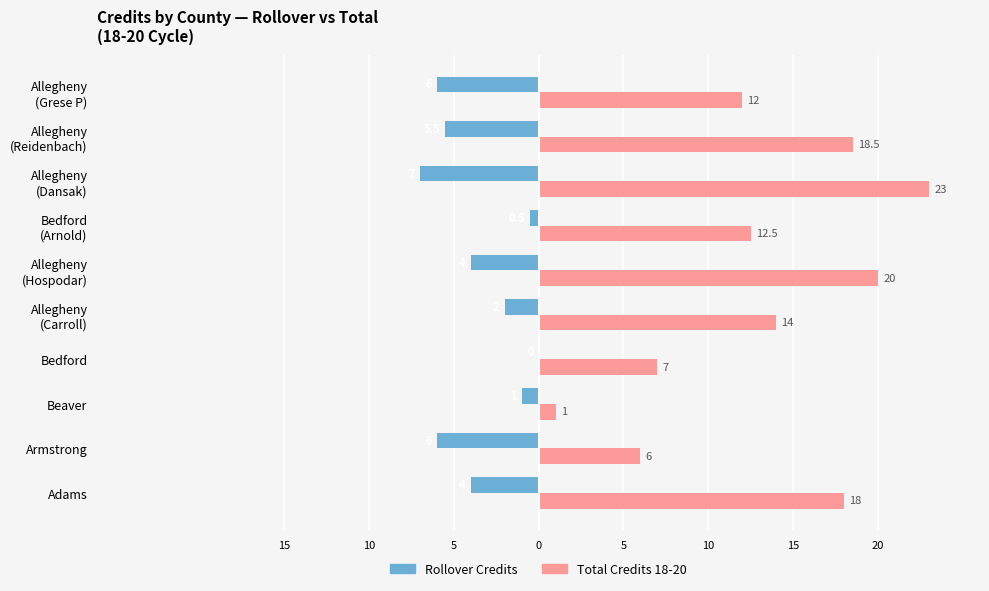

What are all the series names shown in the legend?

Rollover Credits, Total Credits 18-20